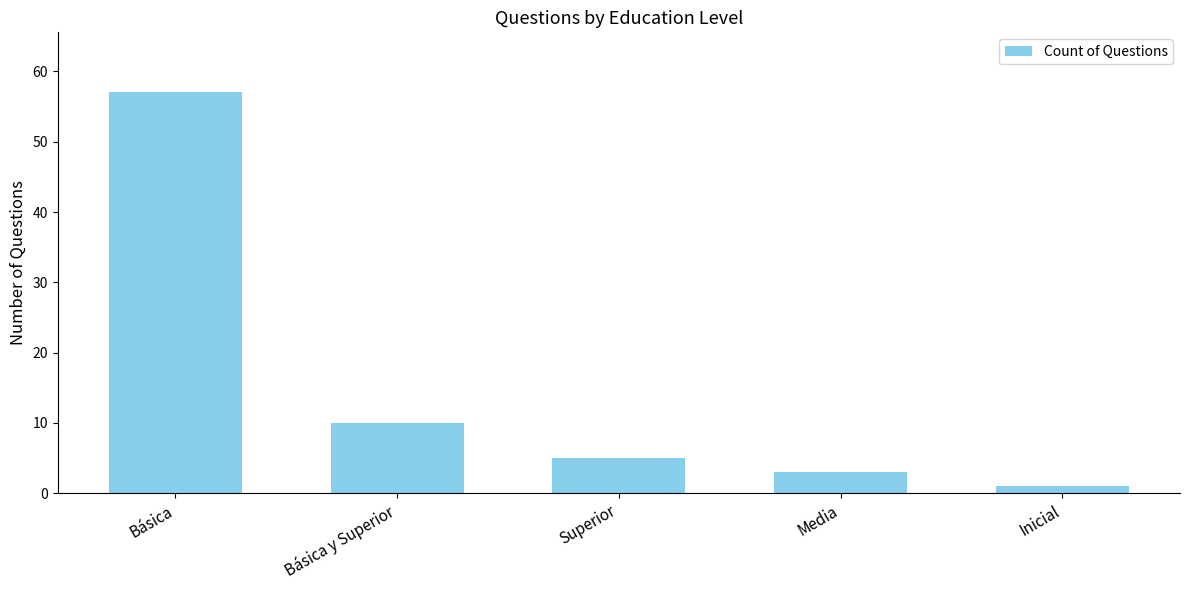

Reading right to left, transcribe all the data shown in this chart.

1	3	5	10	57